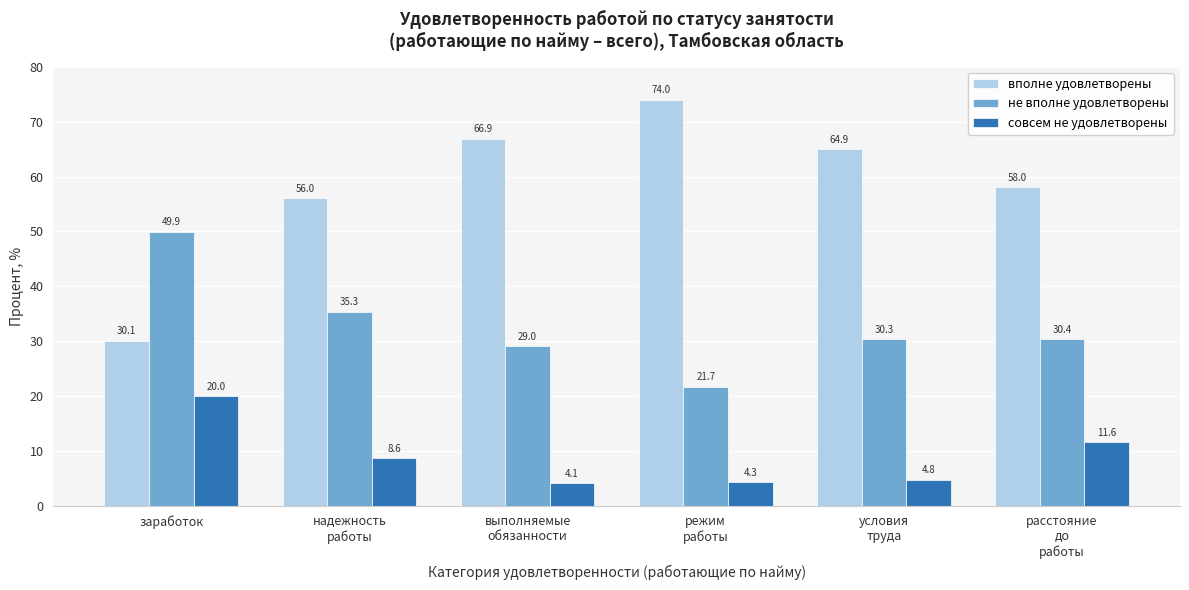

Reading right to left, what are all the values shown in this chart?

вполне удовлетворены: 58.0	64.9	74.0	66.9	56.0	30.1
не вполне удовлетворены: 30.4	30.3	21.7	29.0	35.3	49.9
совсем не удовлетворены: 11.6	4.8	4.3	4.1	8.6	20.0